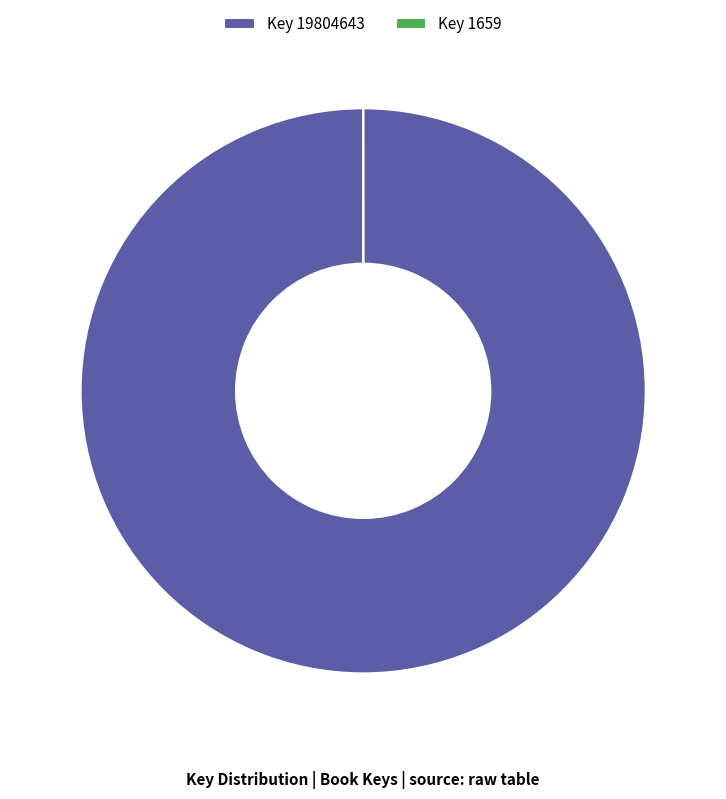

Is it true that Key 19804643 is 93% of the pie?

False